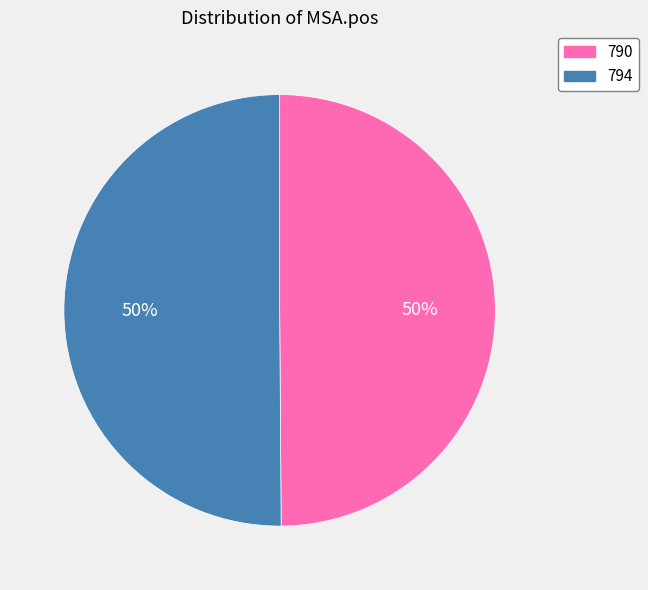

How many slices are in this pie chart?

2